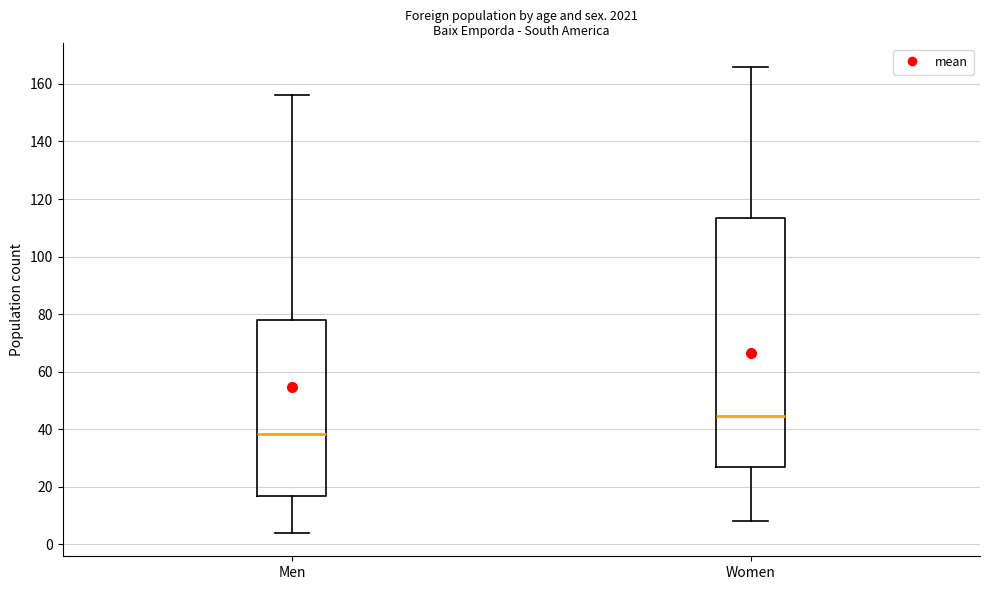

Where is the lower edge of the box for Women on the y-axis? The values are not printed on the chart, so give them approximately, as read against the axis.

28